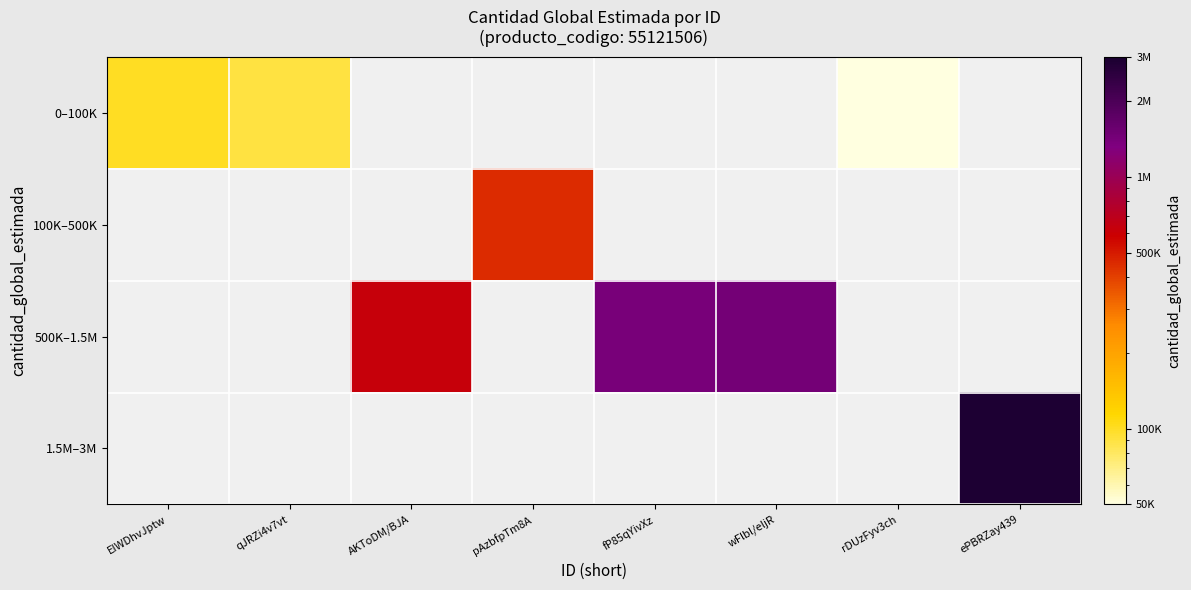

The value of 0–100K at qJRZi4v7vt is 59994.0. True or false?

False